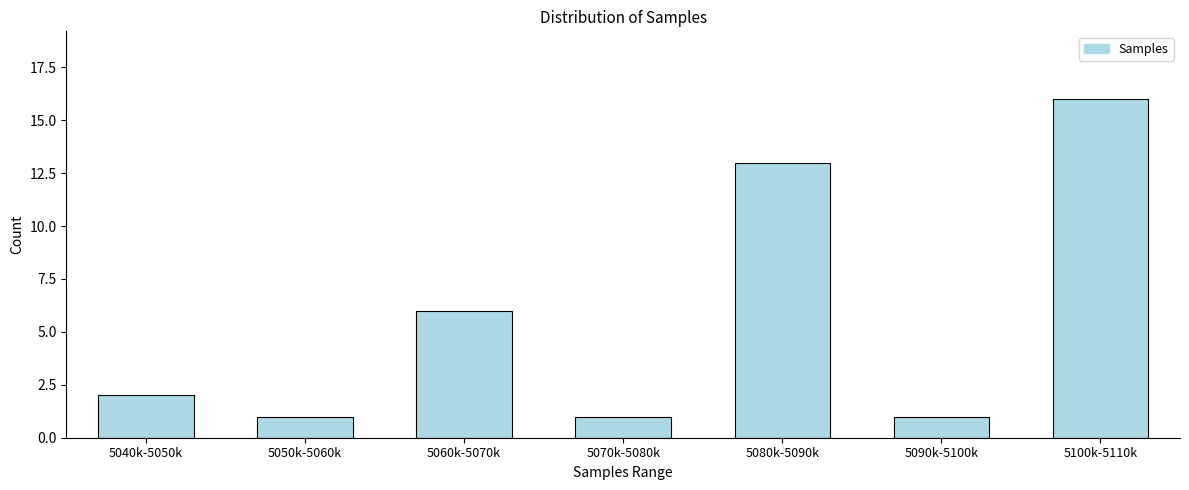

Reading left to right, list all the values displayed in this chart.

5040k-5050k=2	5050k-5060k=1	5060k-5070k=6	5070k-5080k=1	5080k-5090k=13	5090k-5100k=1	5100k-5110k=16